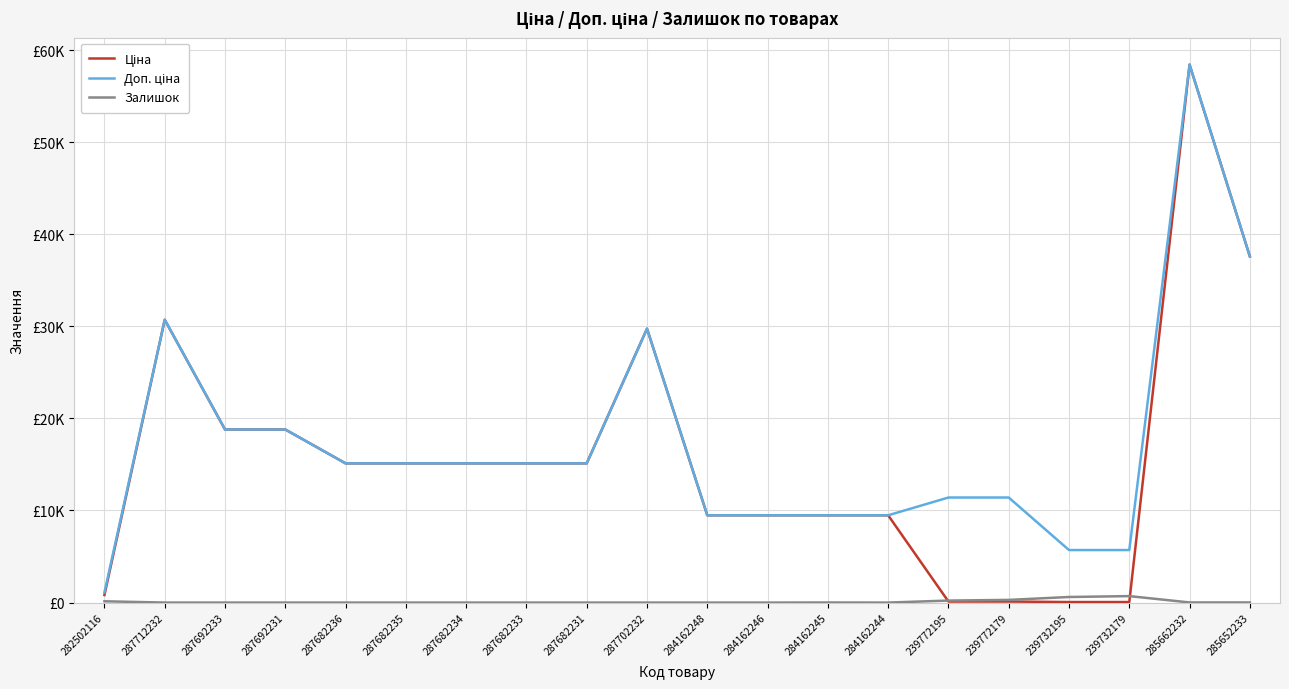

What is the greatest value displayed?

58426.5